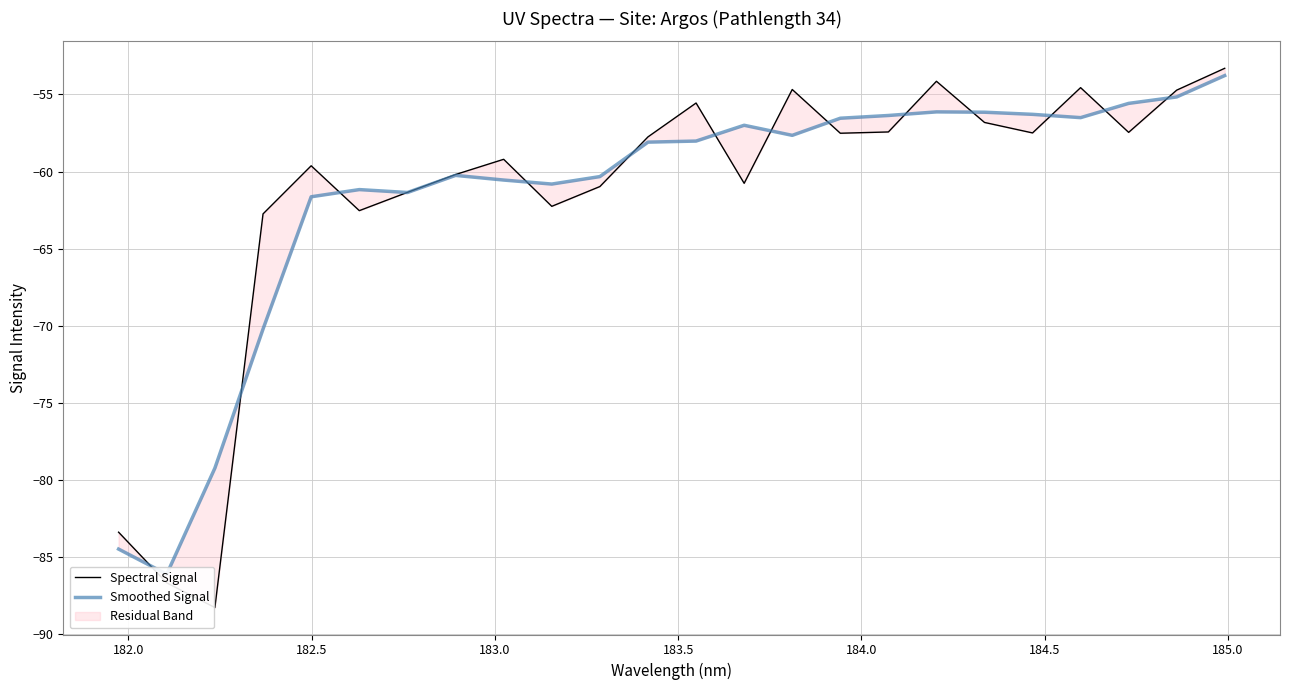

In Smoothed Signal, how many points are lower than both neighbors (excluding endpoints)?

5